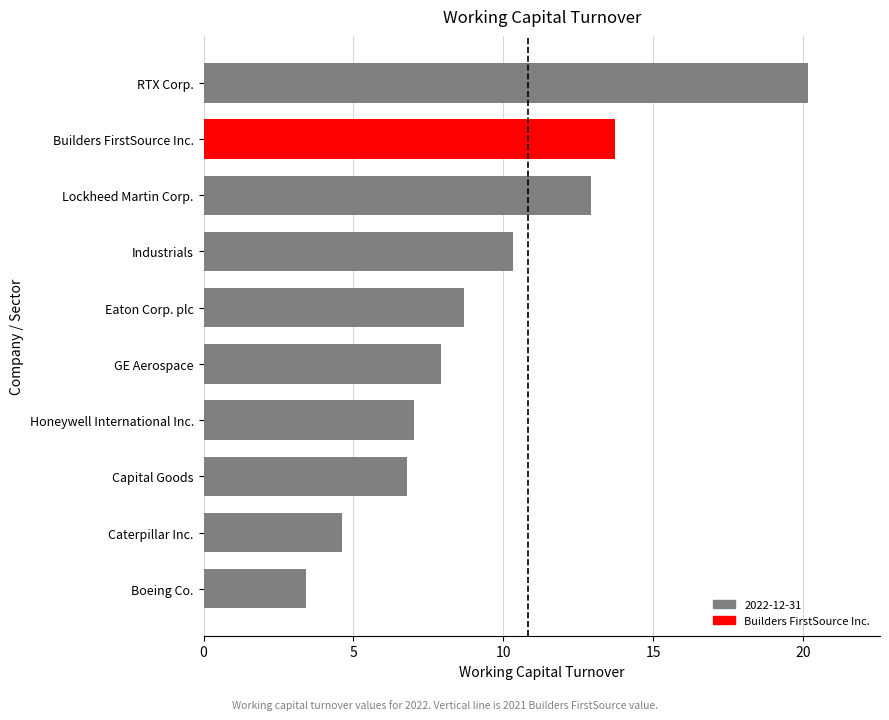

The chart shows a value of 3.9 at GE Aerospace. True or false?

False